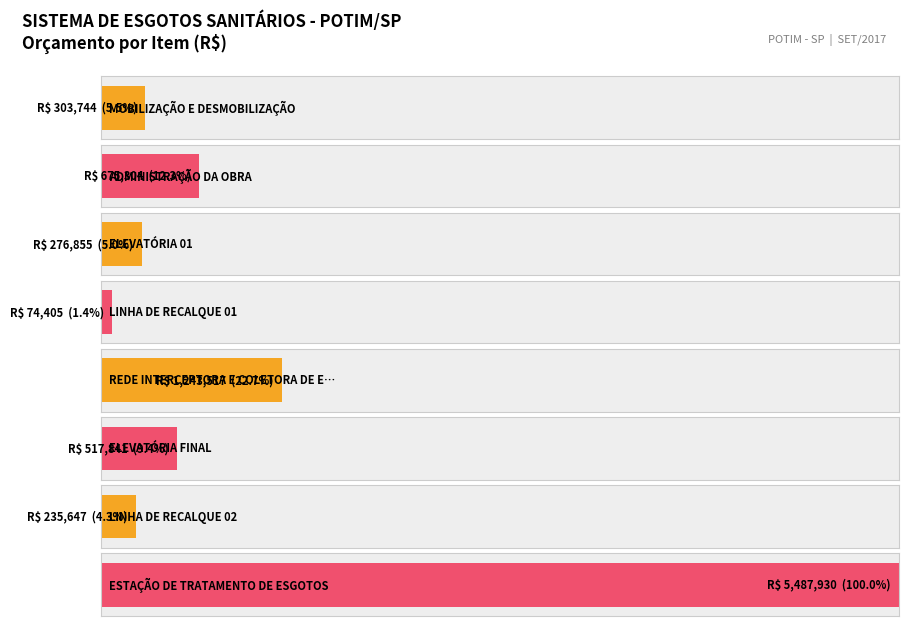

What is the difference between the second highest and minimum values?

1169112.0